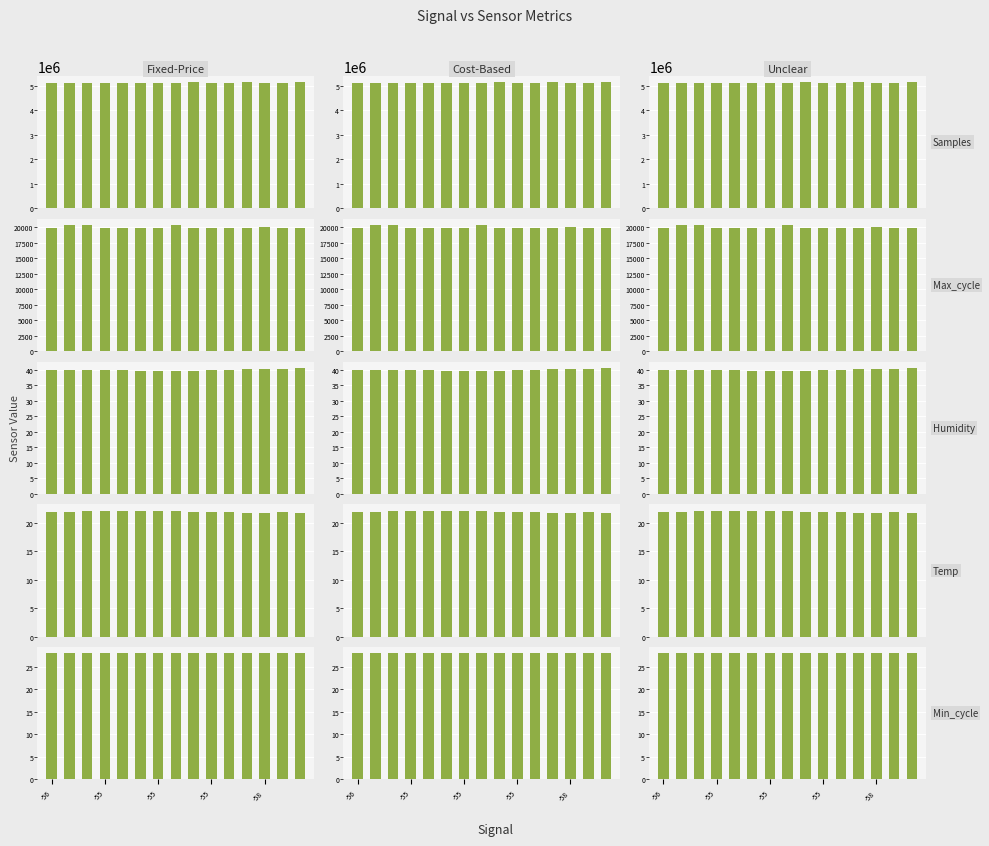

What is the label of the 12th bar from the left?

11